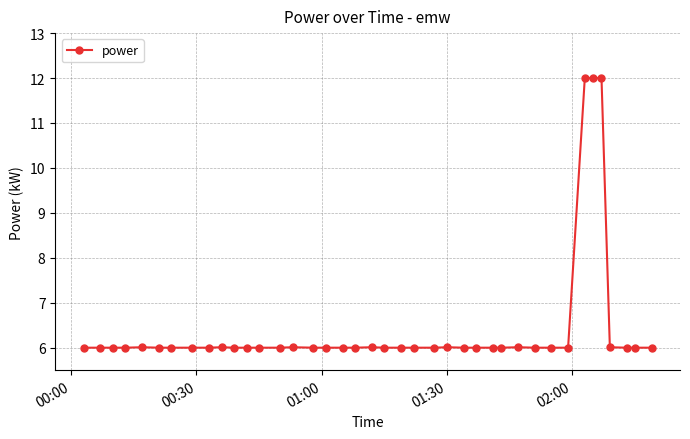

Is this an area chart (filled region under the line)?

No